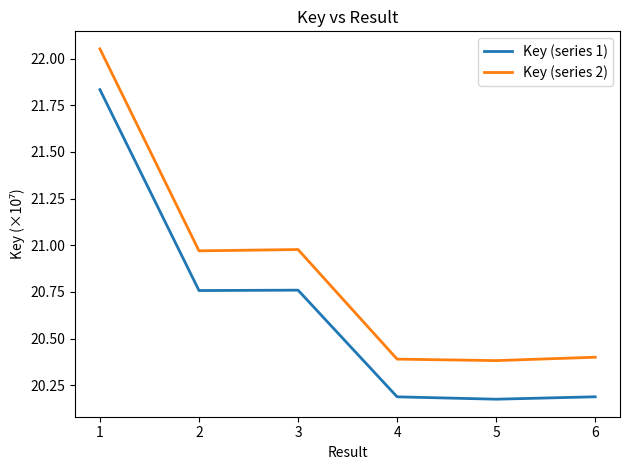

What is the difference between the maximum and minimum values in the Key (series 1) series?

1.7